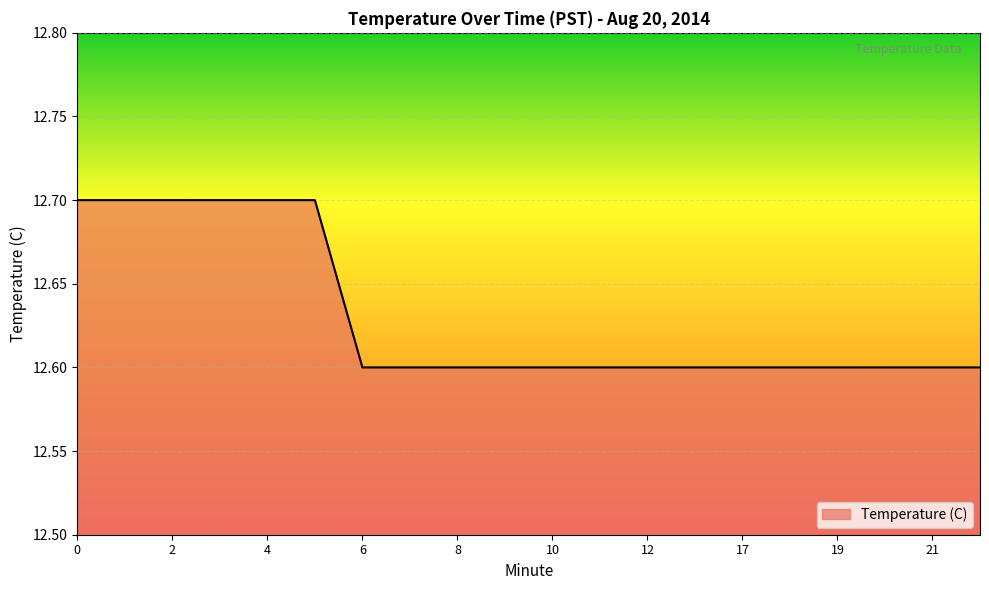

What is the difference between the second highest and minimum values?

0.1